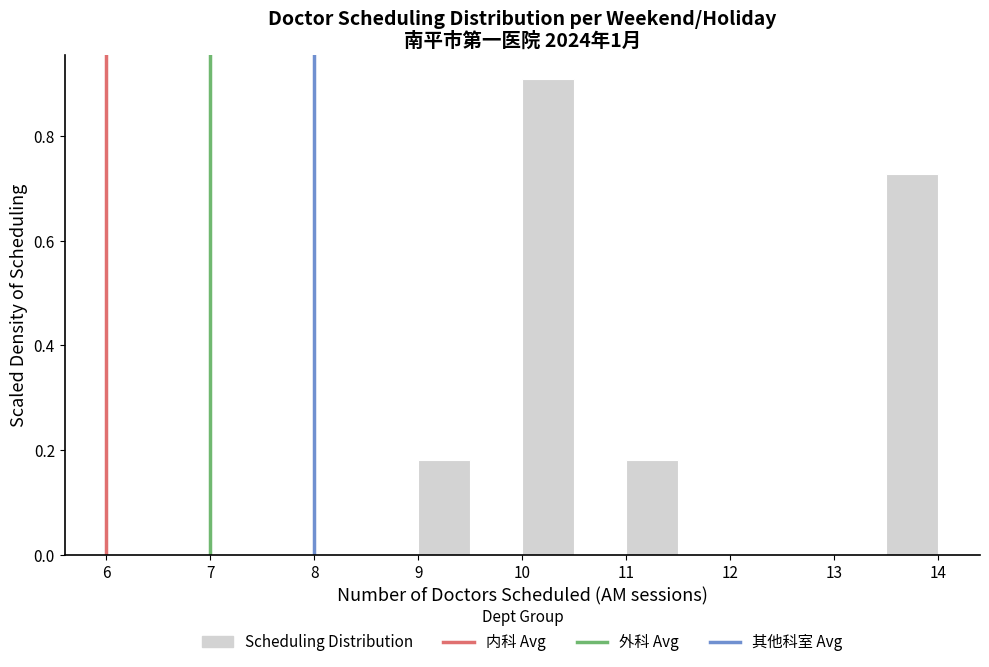

Reading left to right, list every bar in this chart as the range it spans on the x-axis followed by its height. The values are not printed on the chart, so give them approximately, as read against the axis.

9.0 to 9.5: 0.18
9.5 to 10.0: 0
10.0 to 10.5: 0.90
10.5 to 11.0: 0
11.0 to 11.5: 0.18
11.5 to 12.0: 0
12.0 to 12.5: 0
12.5 to 13.0: 0
13.0 to 13.5: 0
13.5 to 14.0: 0.72